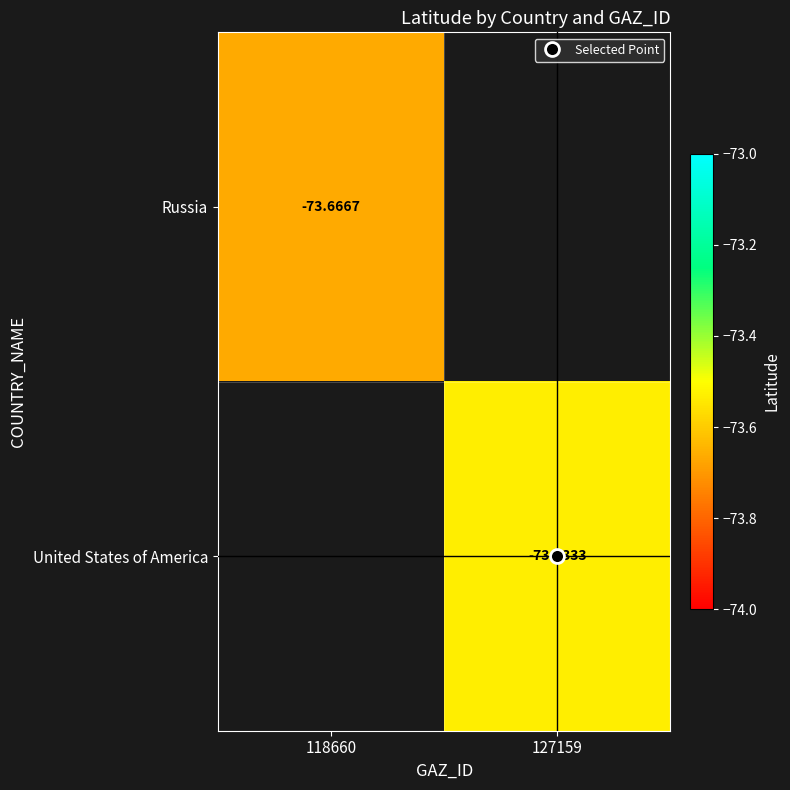

Read the Russia value at 118660.

-73.7